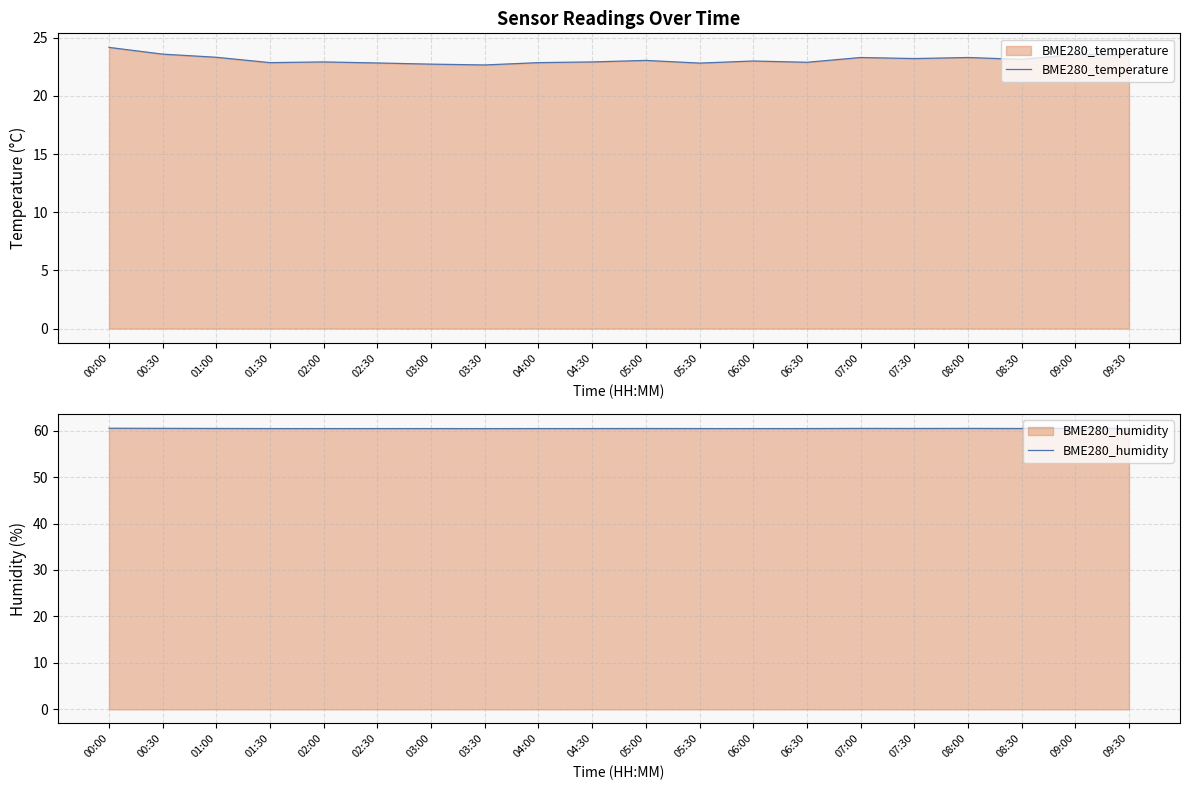

The BME280_temperature series shows 24.2 at 00:00. True or false?

True